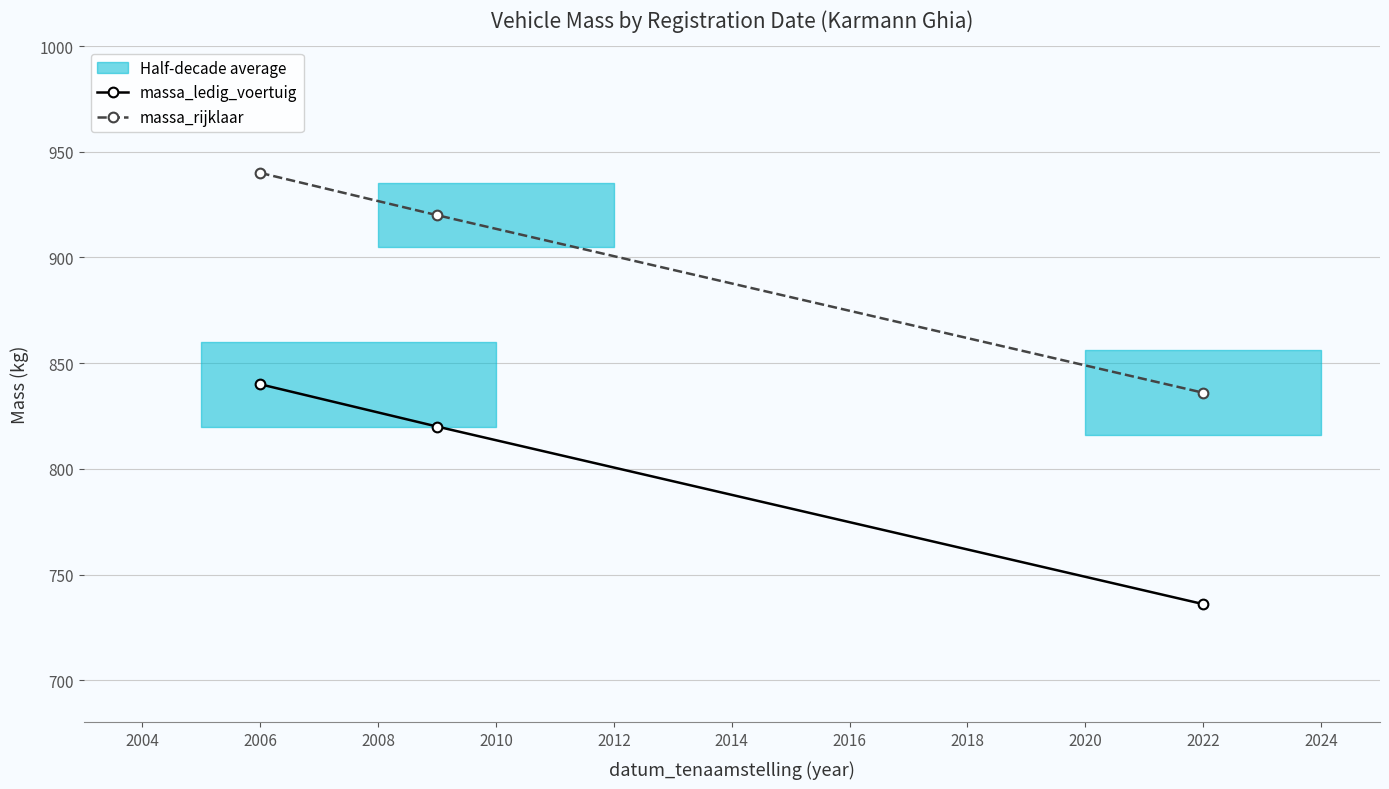

At which label does massa_rijklaar reach its minimum?

2022